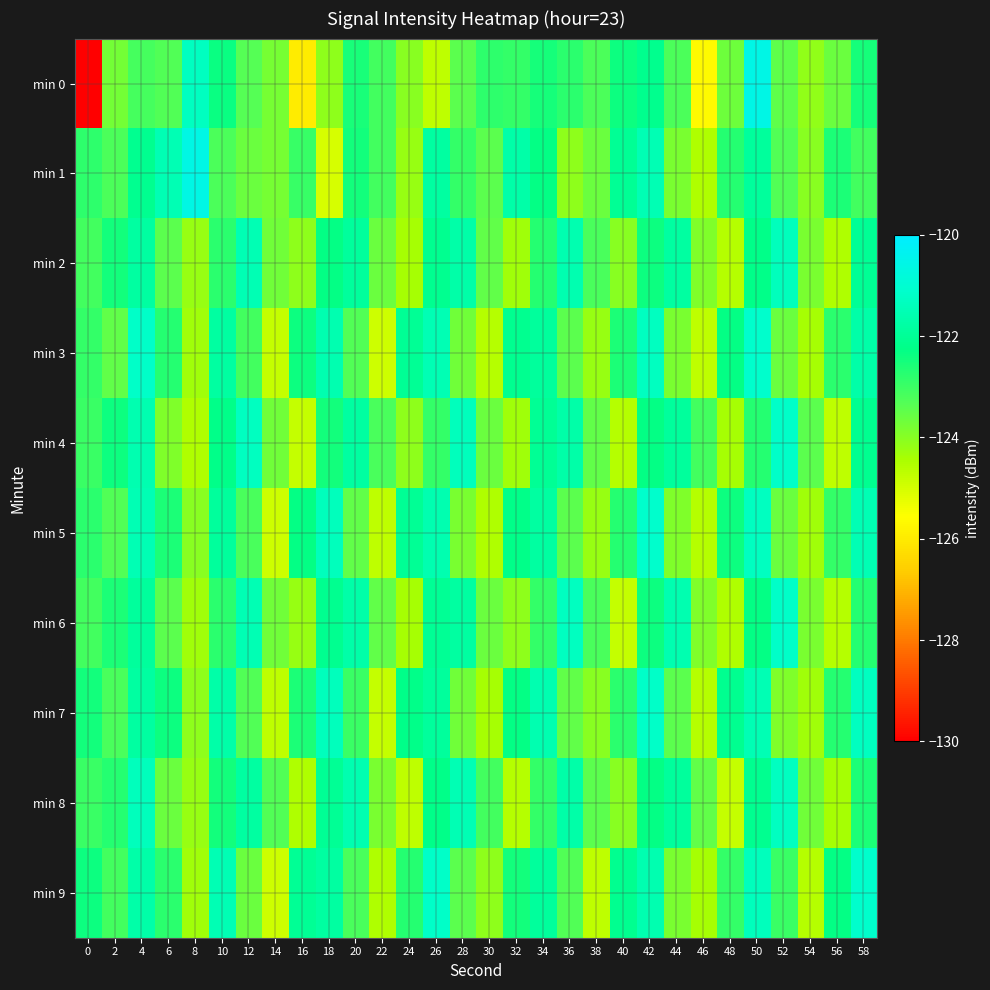

What is the spread (max minus min) of values at 16?

3.9